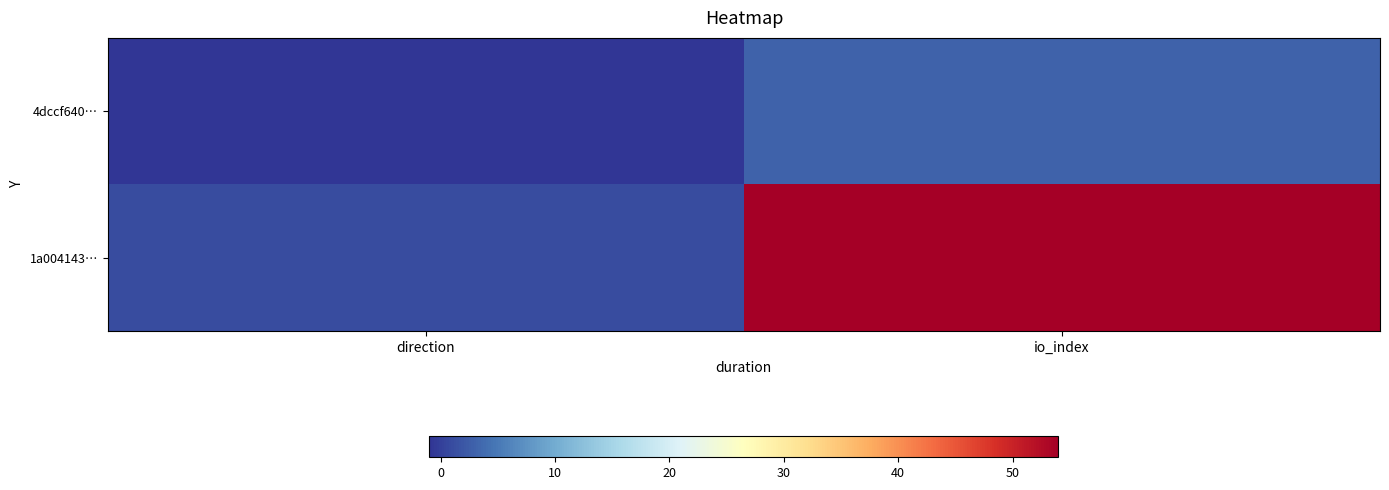

Reading left to right, list all the values displayed in this chart.

4dccf640…: direction=-1	io_index=3
1a004143…: direction=1	io_index=54